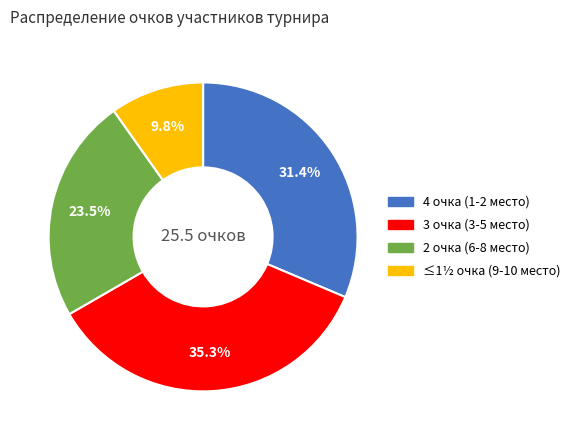

Is there a majority slice in this chart?

No